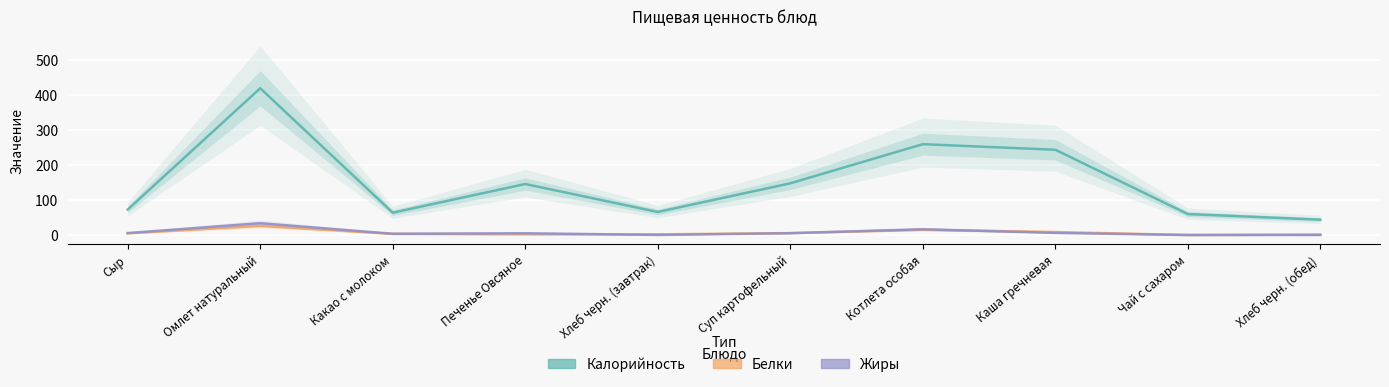

What is the difference between the Калорийность values at Каша гречневая and Сыр?

171.0